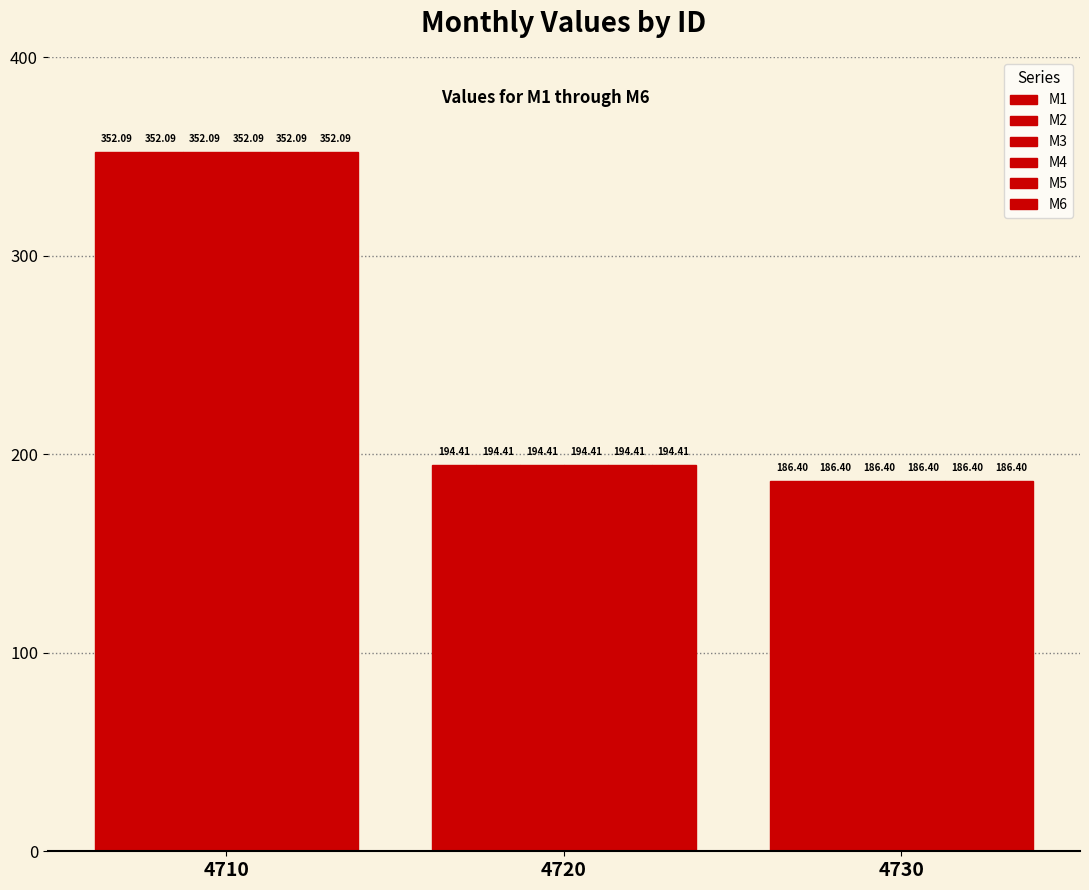

What is the sum of the M6 values at 4720 and 4710?

546.5